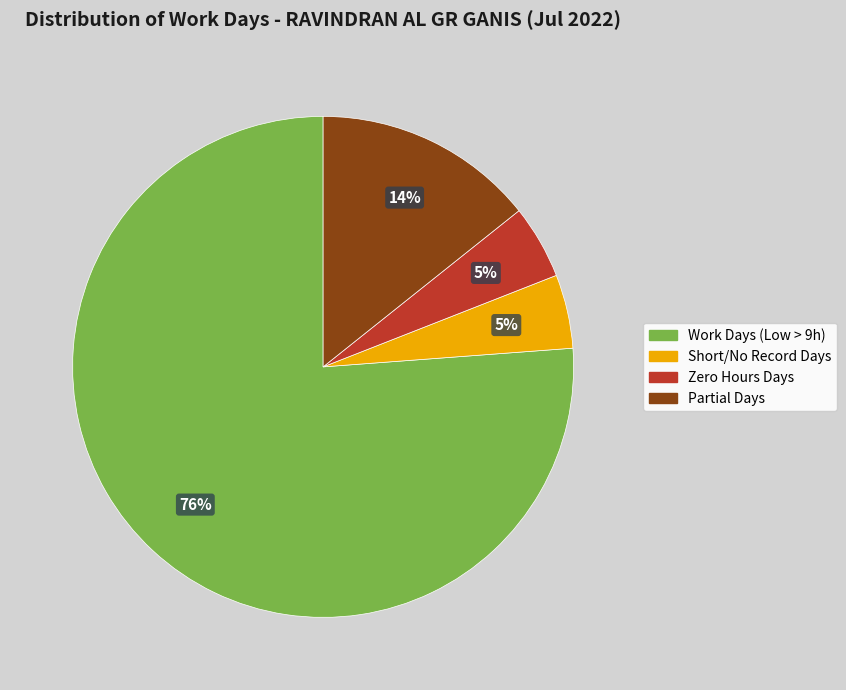

What is the largest slice in the pie chart?

Work Days (Low > 9h)